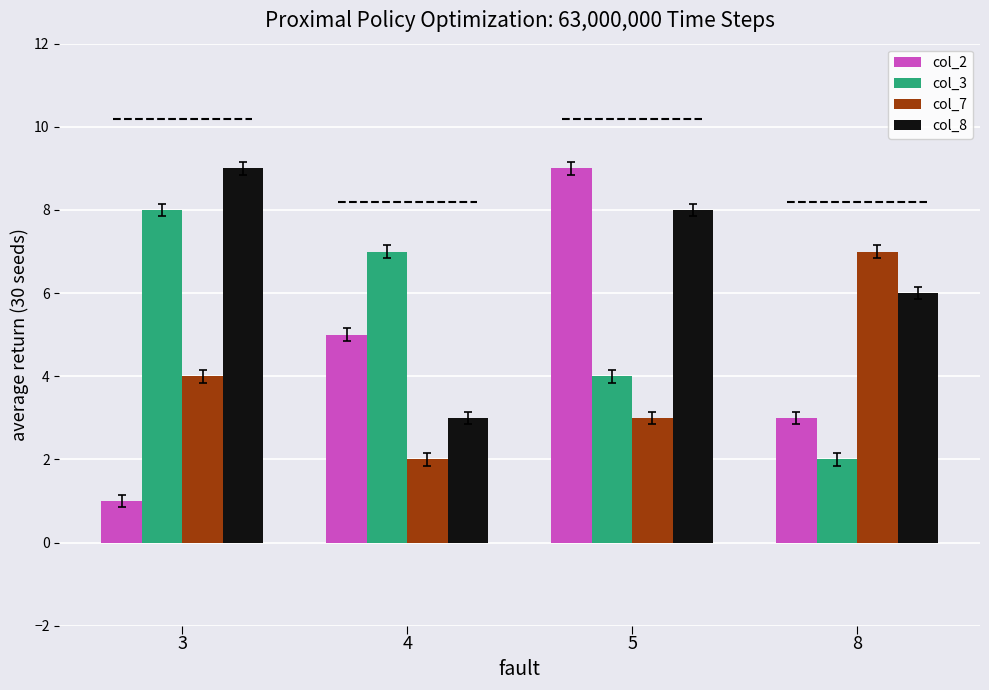

At which category is the sum across all series the highest?

5